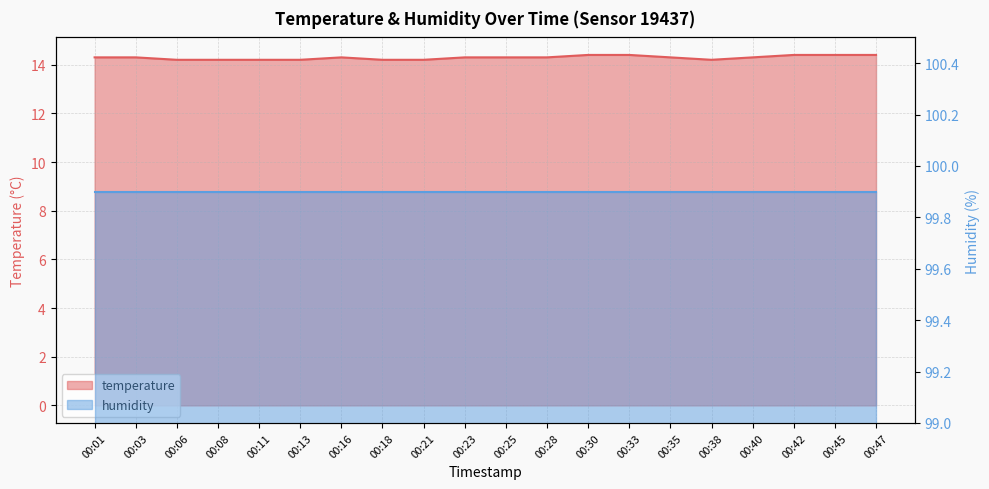

What is the minimum value shown in the chart?

14.2